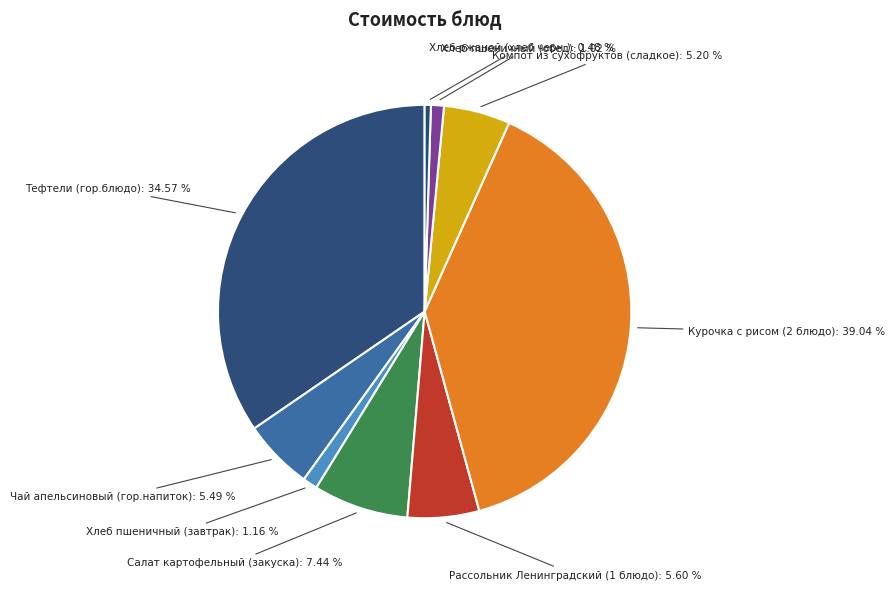

Count the number of slices in the pie.

9